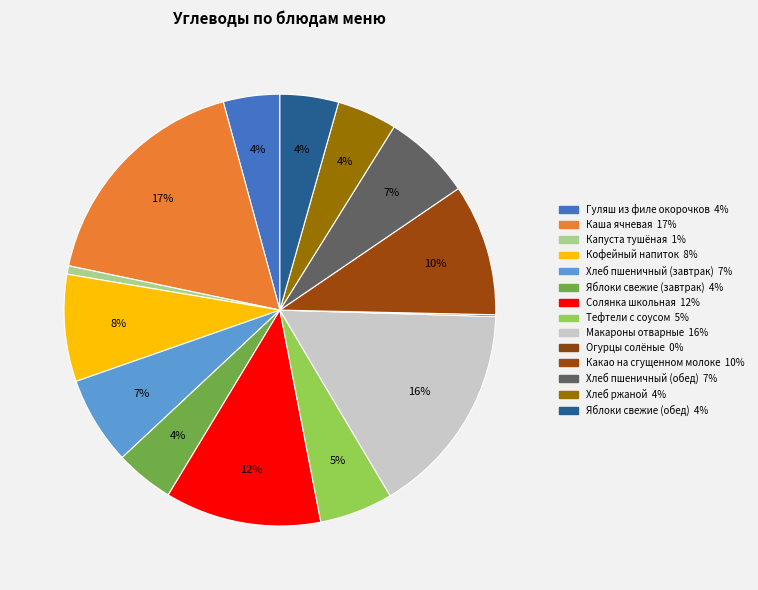

What percentage is the Хлеб пшеничный (завтрак) slice, to the nearest percent?

7%